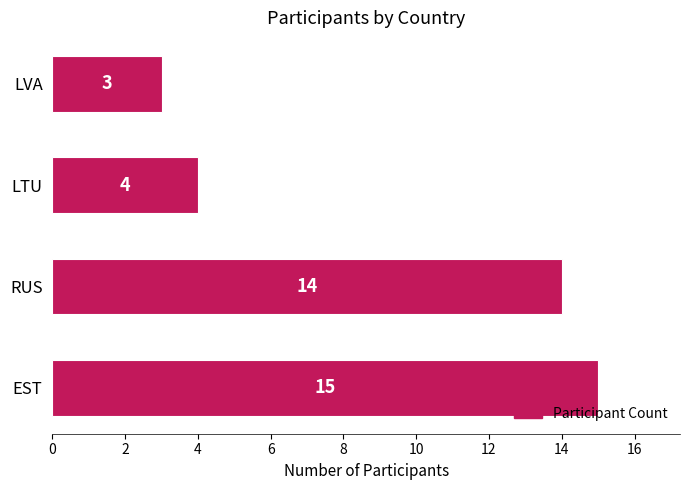

Reading bottom to top, list all the values displayed in this chart.

15	14	4	3